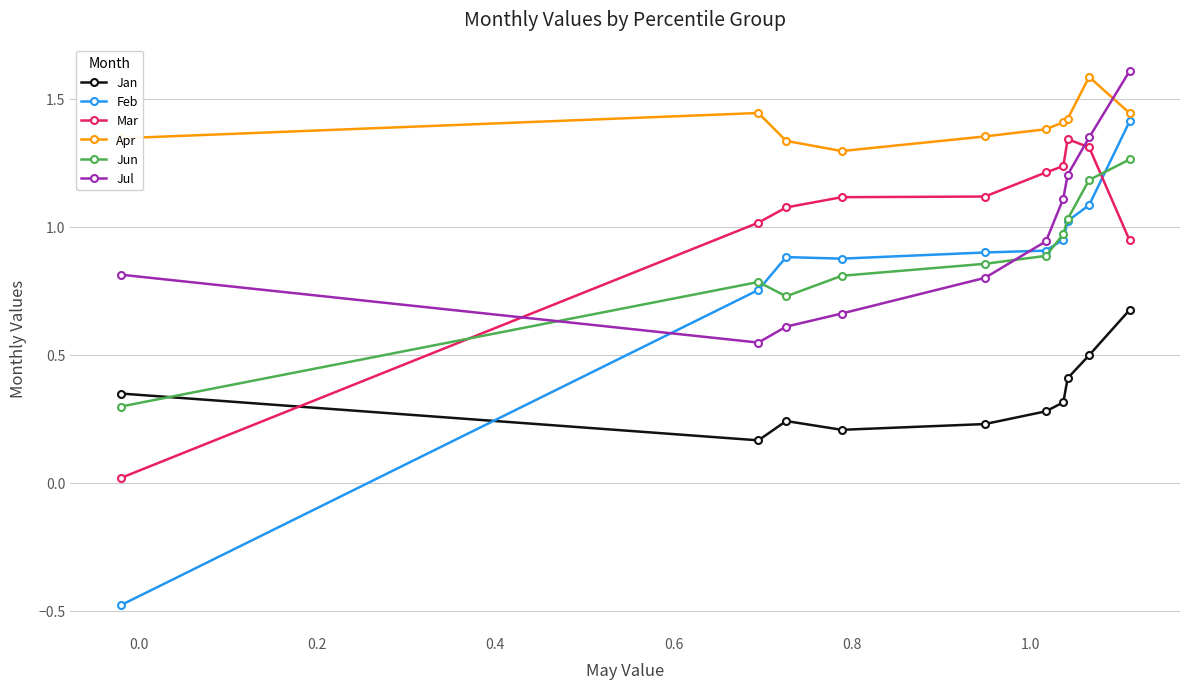

What are all the series names shown in the legend?

Jan, Feb, Mar, Apr, Jun, Jul